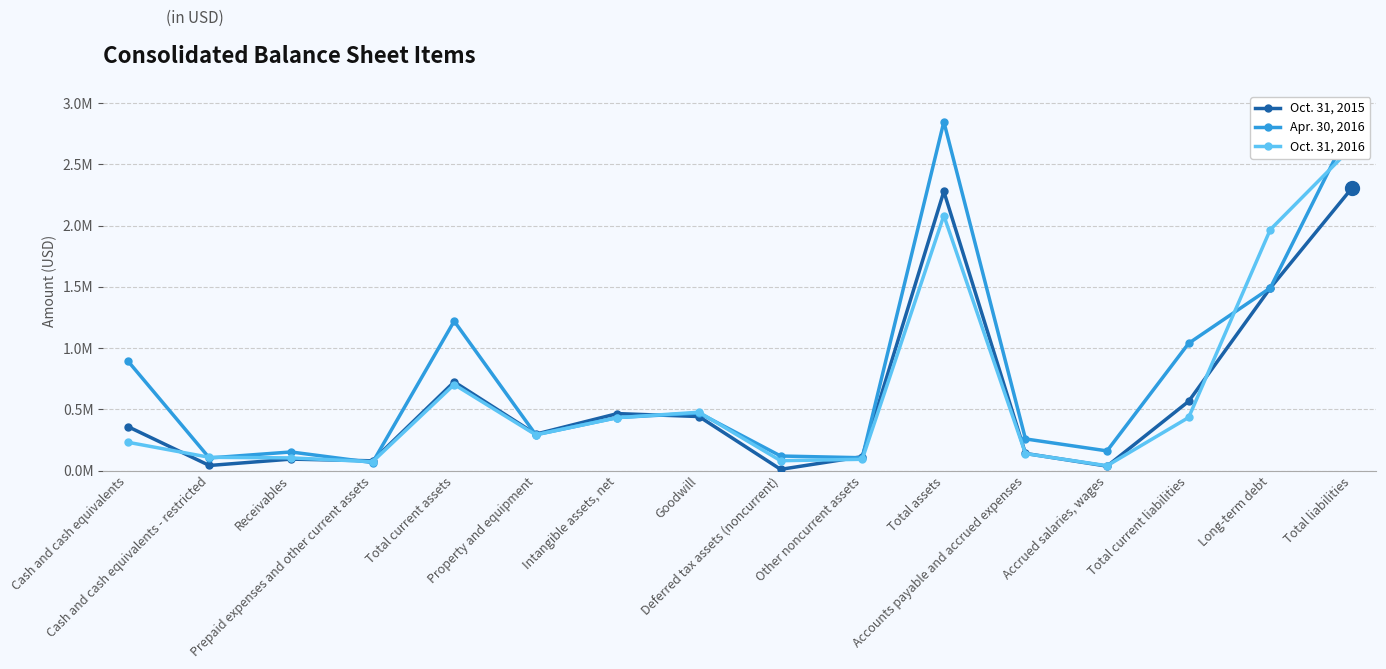

Which series has the largest range (max minus min)?

Apr. 30, 2016